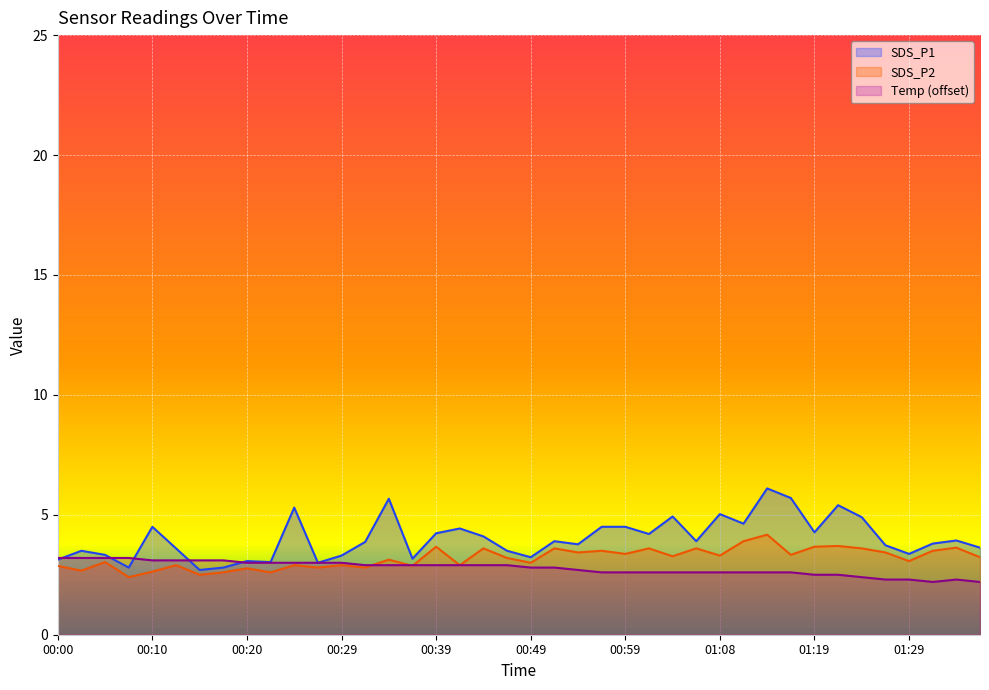

How many values in the SDS_P1 series are below 3?

3